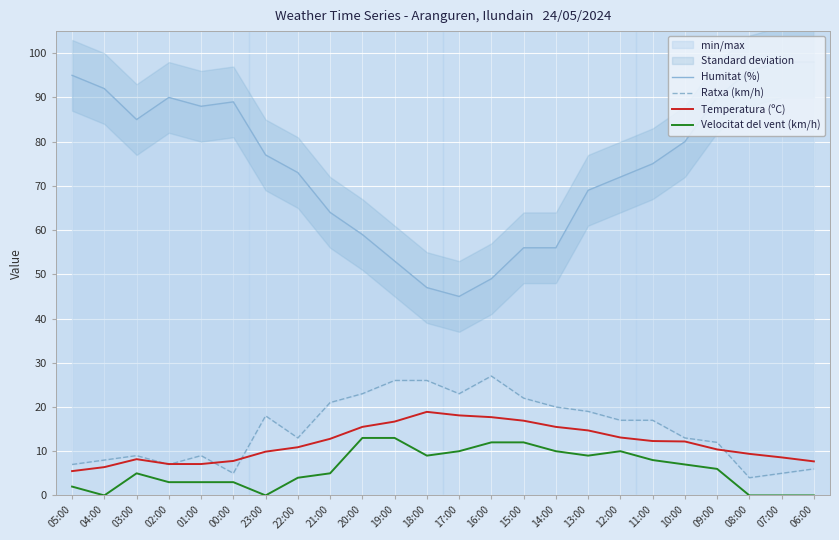

What is the total value across all series at 17:00?

96.1